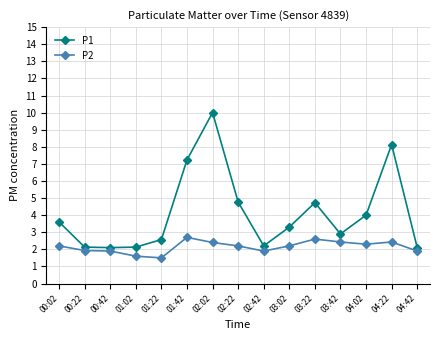

What is the total value across all series at 00:22?

4.1